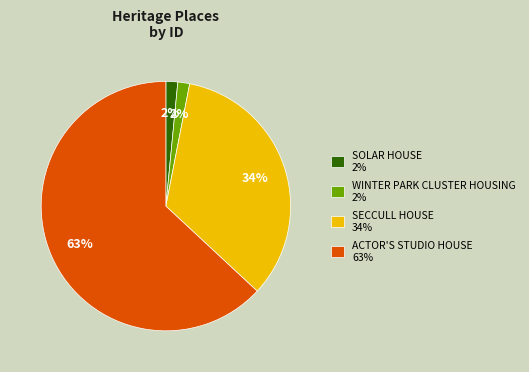

What is the majority slice?

ACTOR'S STUDIO HOUSE